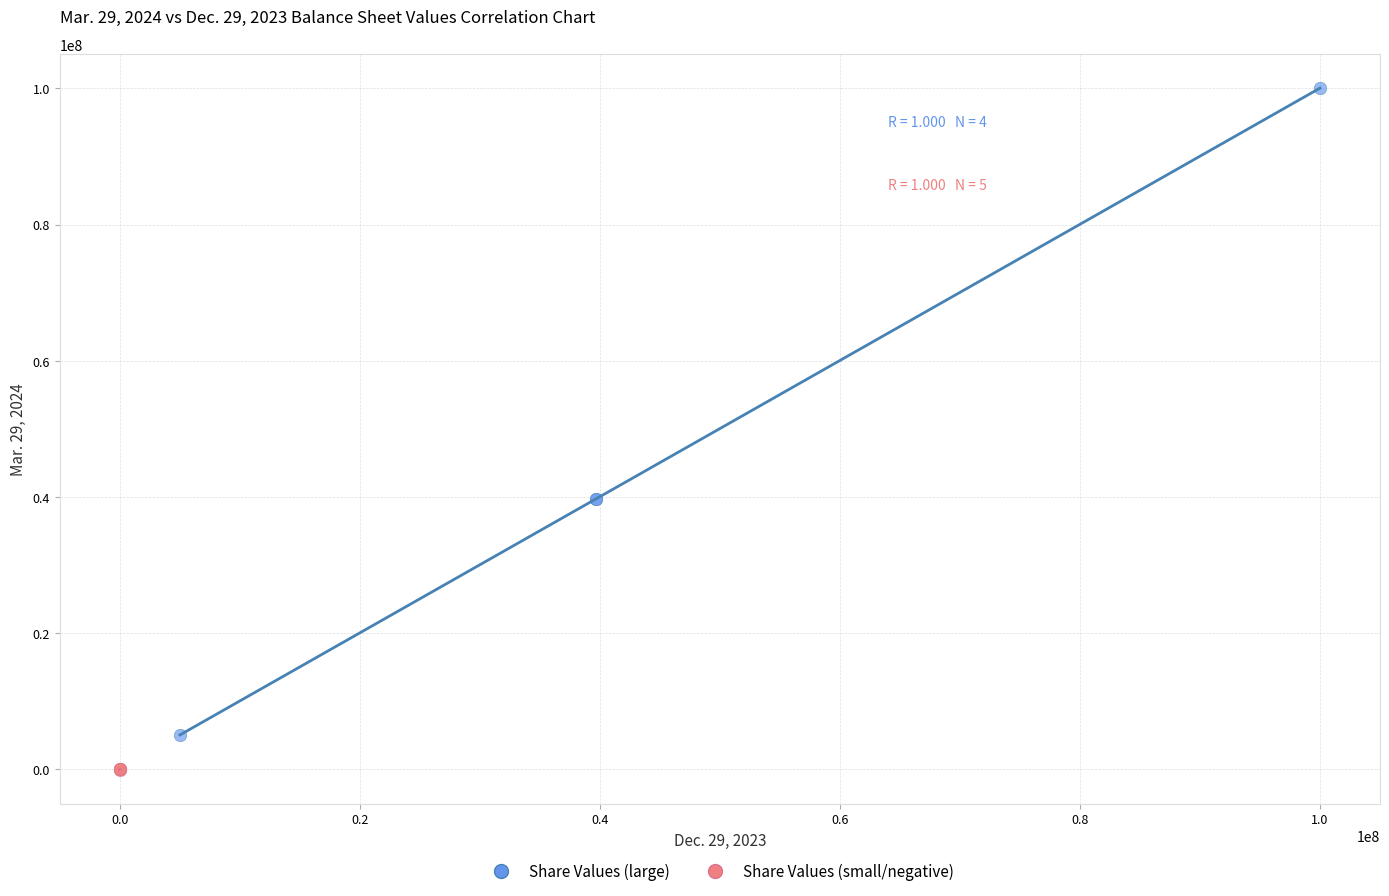

Which series has the widest spread of Y values?

Share Values (large)